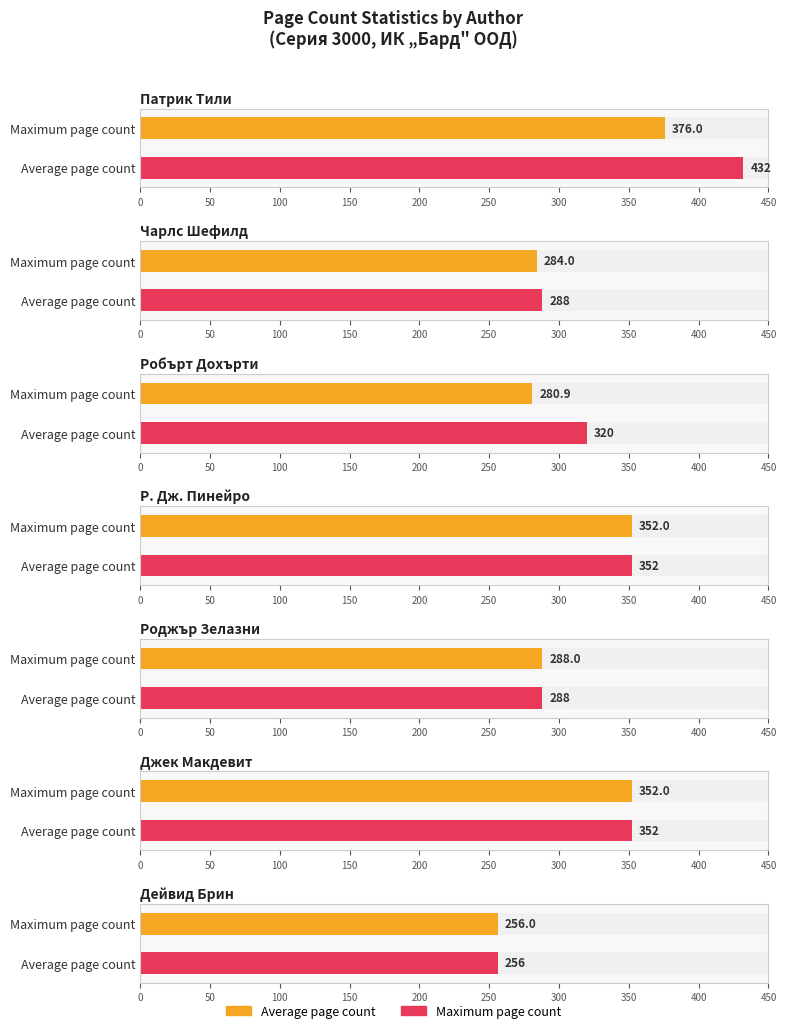

Does the chart contain stacked bars?

No